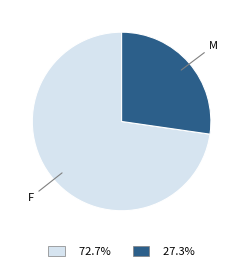

Is there a majority slice in this chart?

Yes